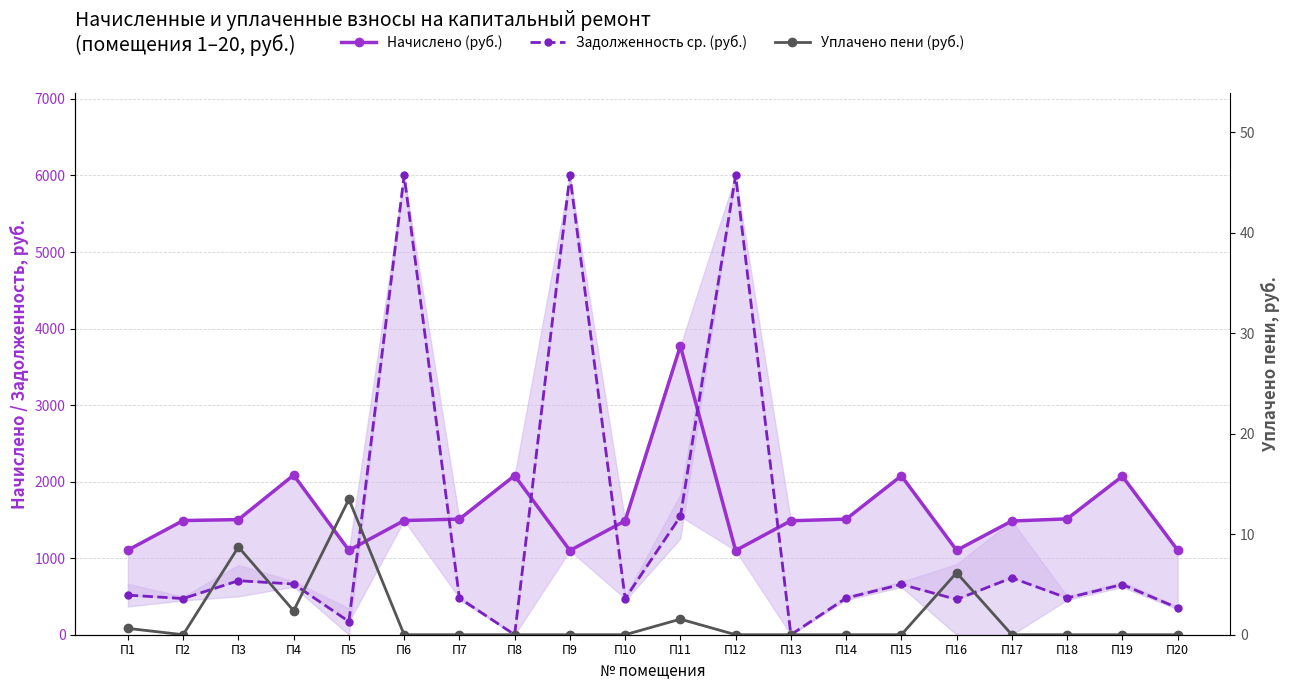

How many lines are shown in the chart?

3